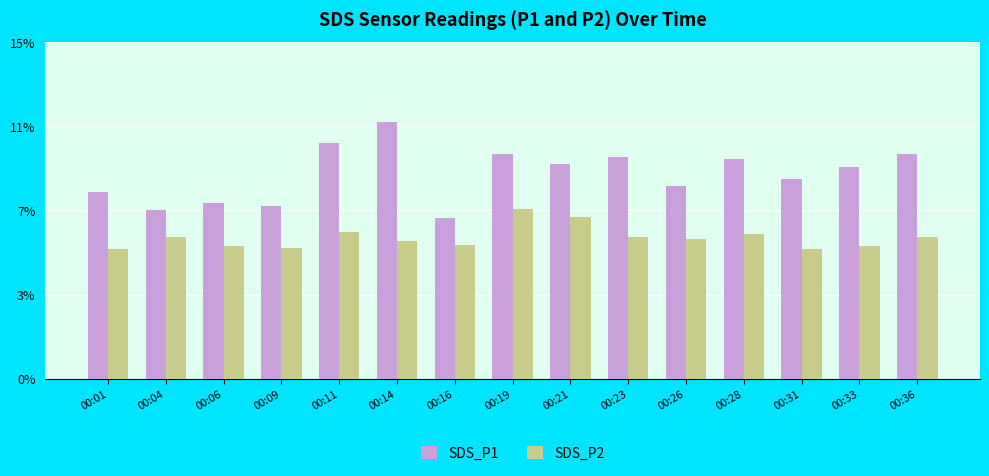

What is the total value across all series at 00:28?

16.2